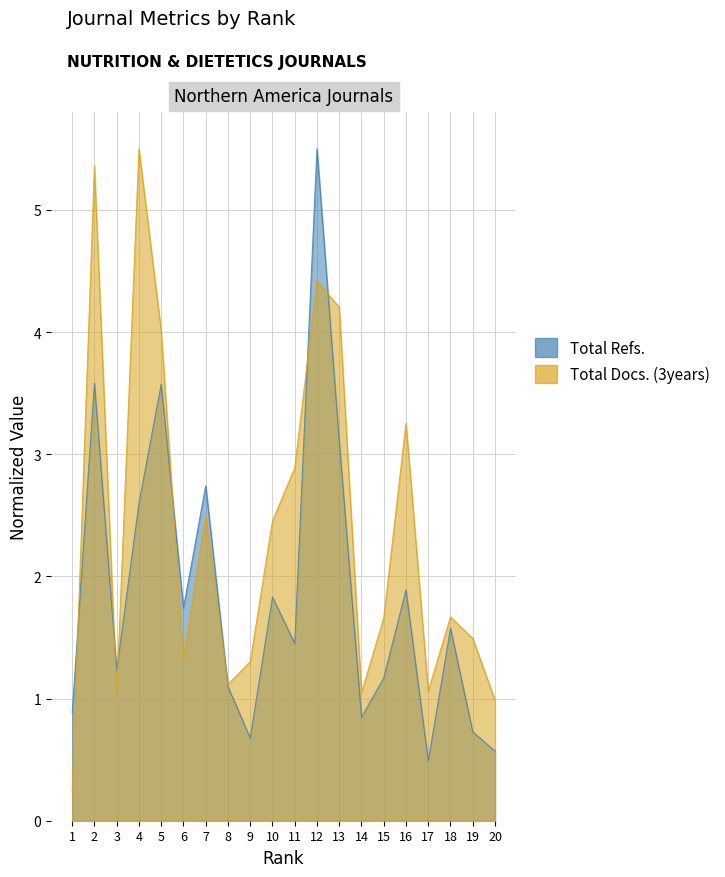

The Total Docs. (3years) series shows 2.0 at 9. True or false?

False